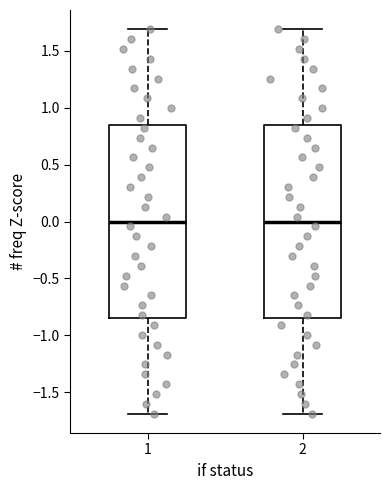

Reading left to right, read every box against the y-axis: the position of its median line, the range the box covers, and the ends of its whiskers. The values are not printed on the chart, so give them approximately, as read against the axis.

1: median 0.00, box -0.85 to 0.85, whiskers -1.70 to 1.70
2: median 0.00, box -0.85 to 0.85, whiskers -1.70 to 1.70